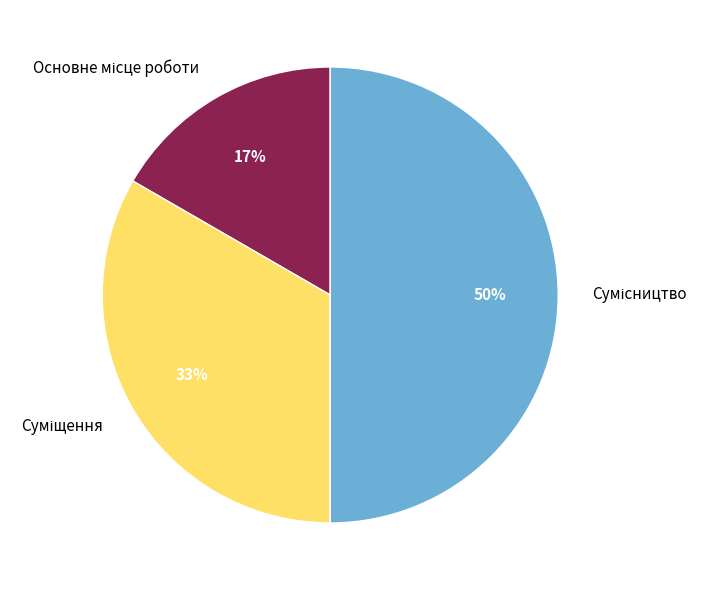

To the nearest percent, what is the average slice percentage?

33%